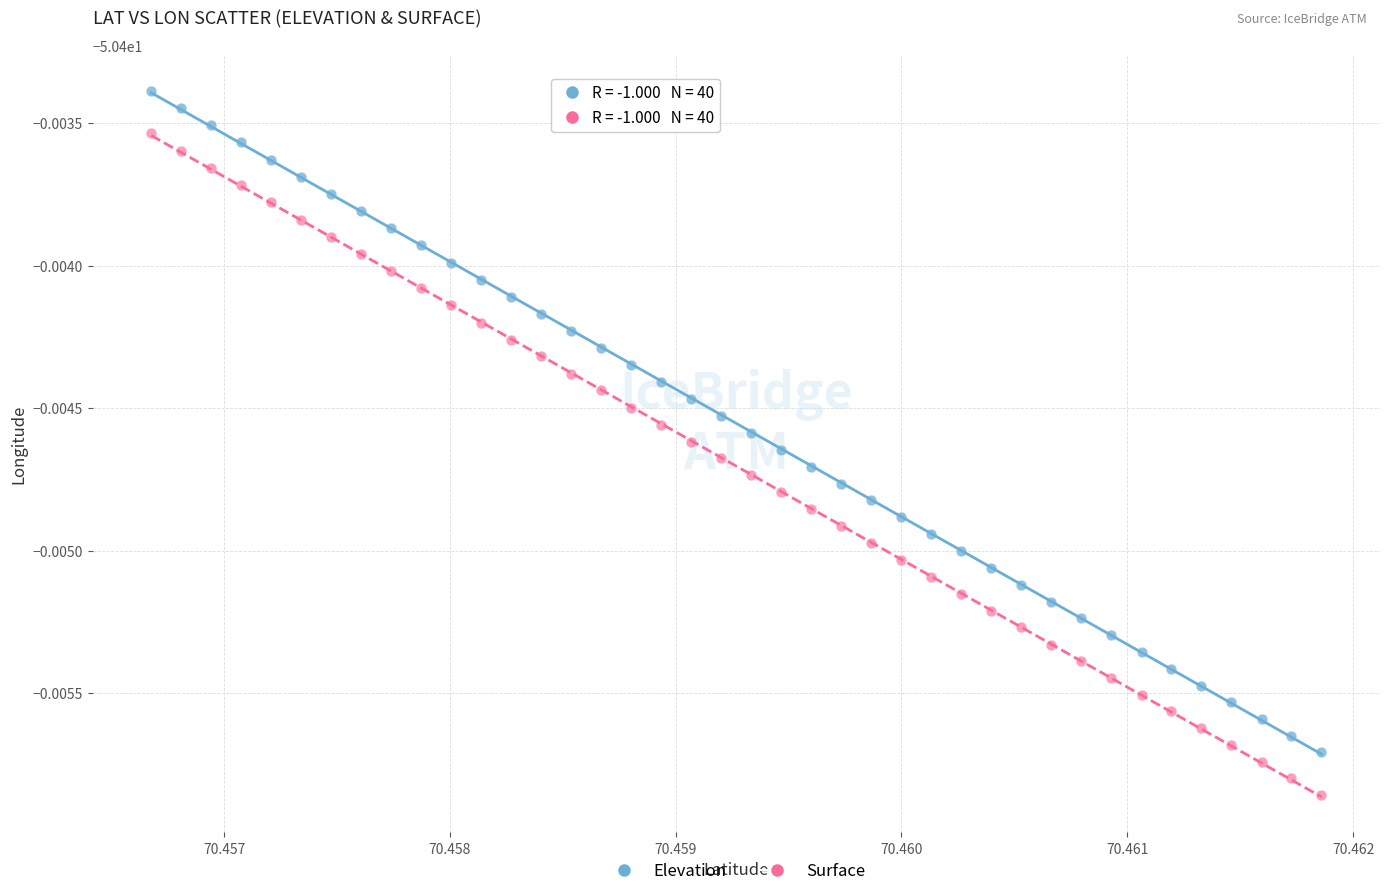

Which series contains the highest Y value?

Elevation